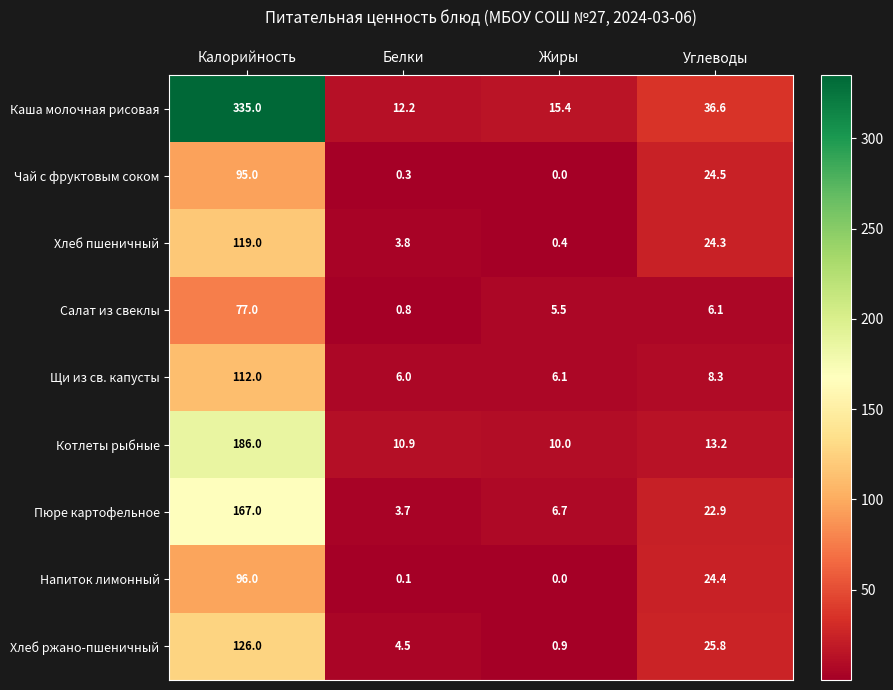

What is the maximum value shown in the chart?

335.0